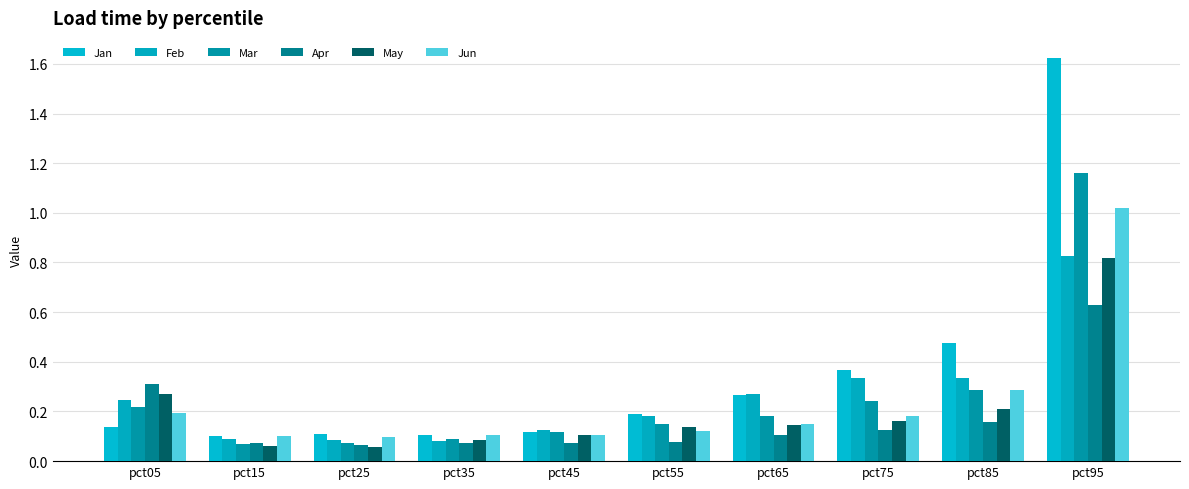

Which category has the highest value across all series?

pct95